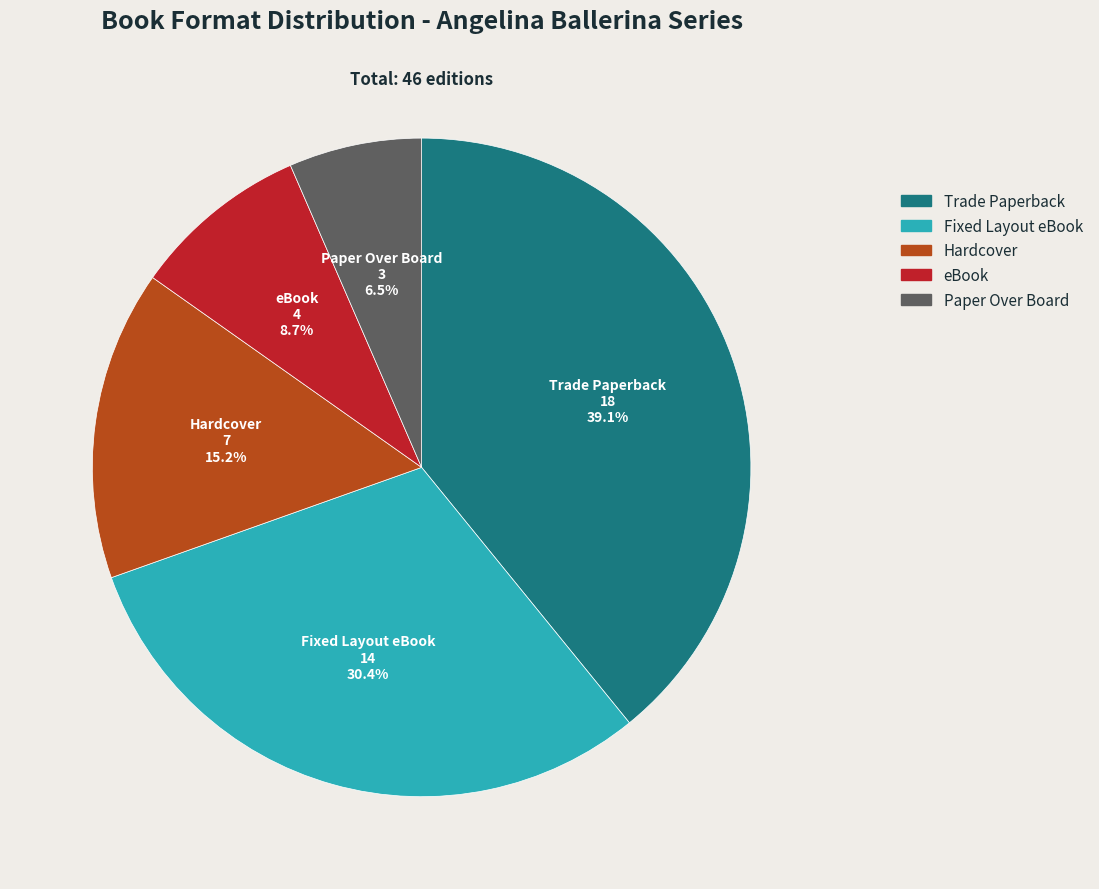

What portion of the pie excludes Trade Paperback?

60.9%